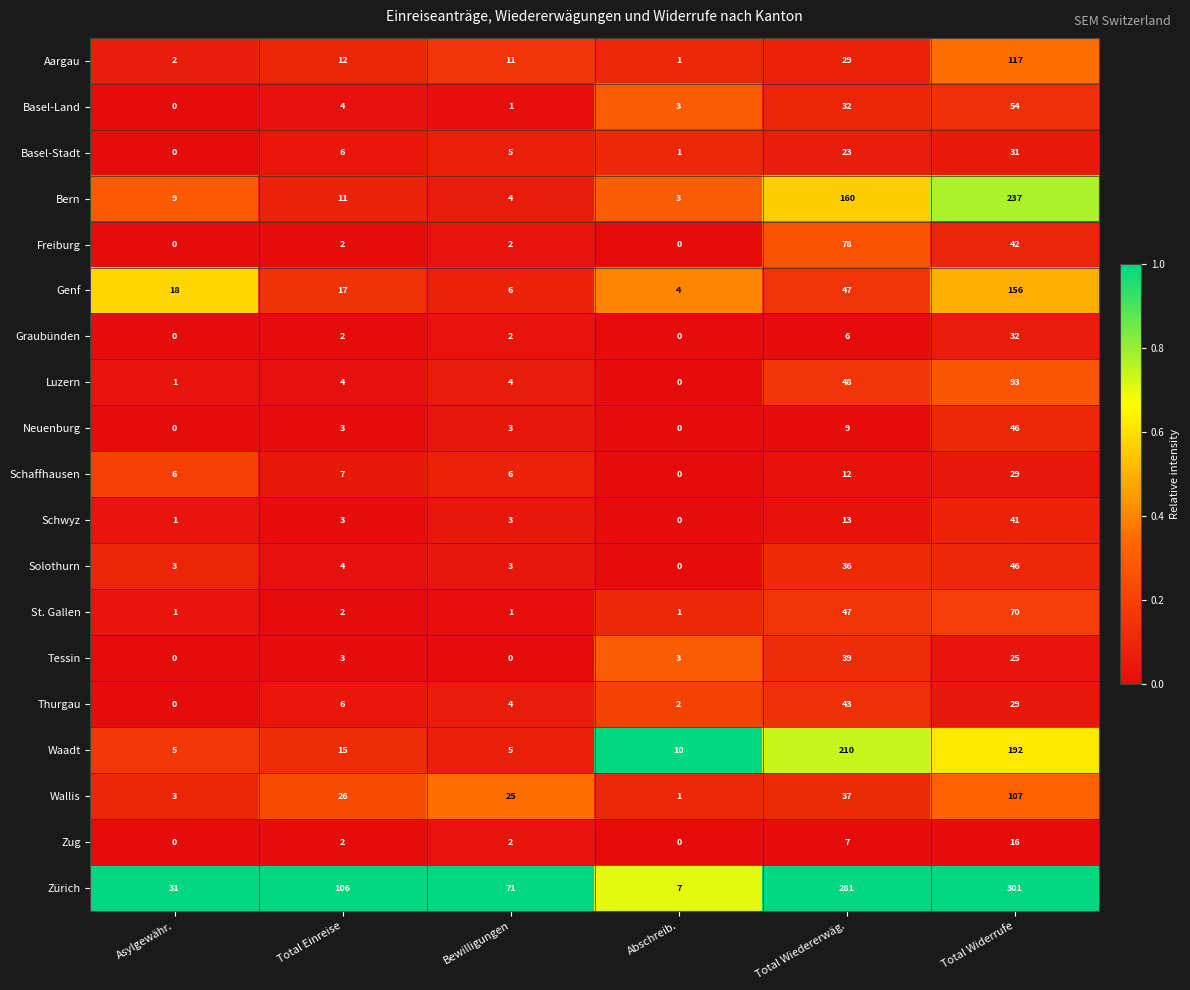

Is it true that Graubünden equals 2 at Bewilligungen?

True